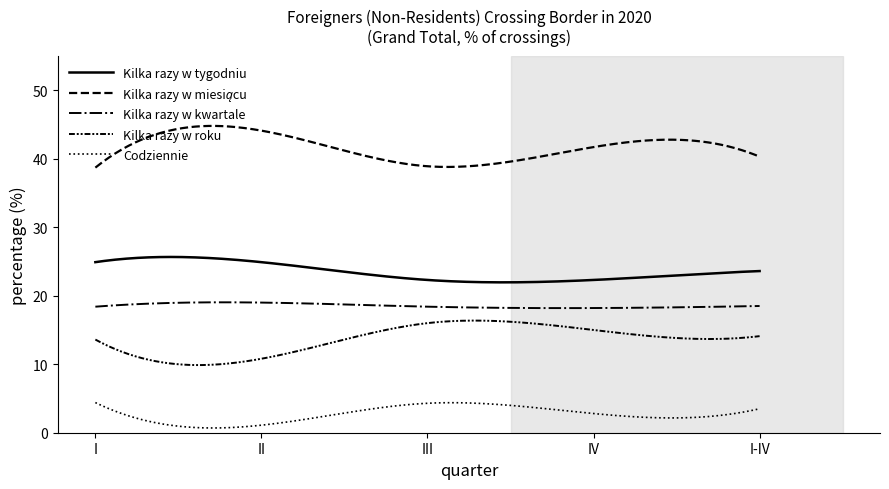

How many lines are shown in the chart?

5